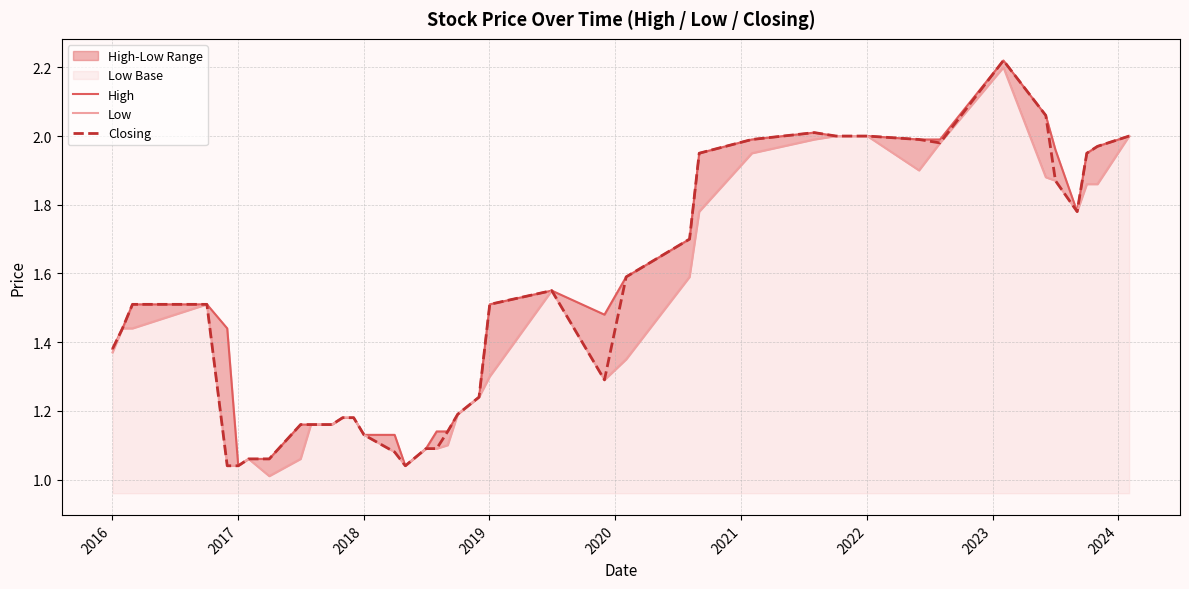

How many interior local peaks does the Closing series have?

3